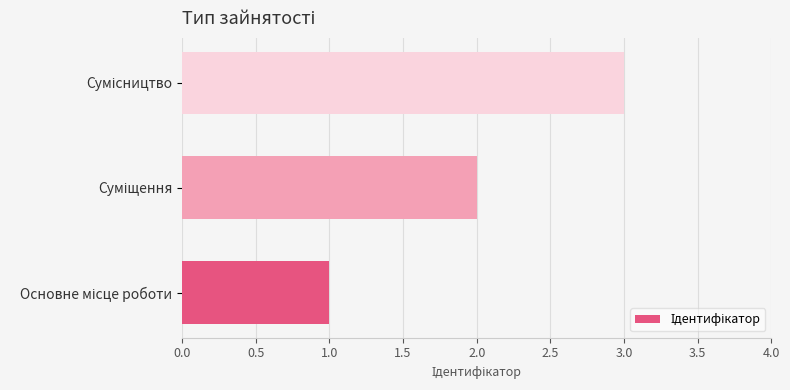

What is the sum of all values?

6